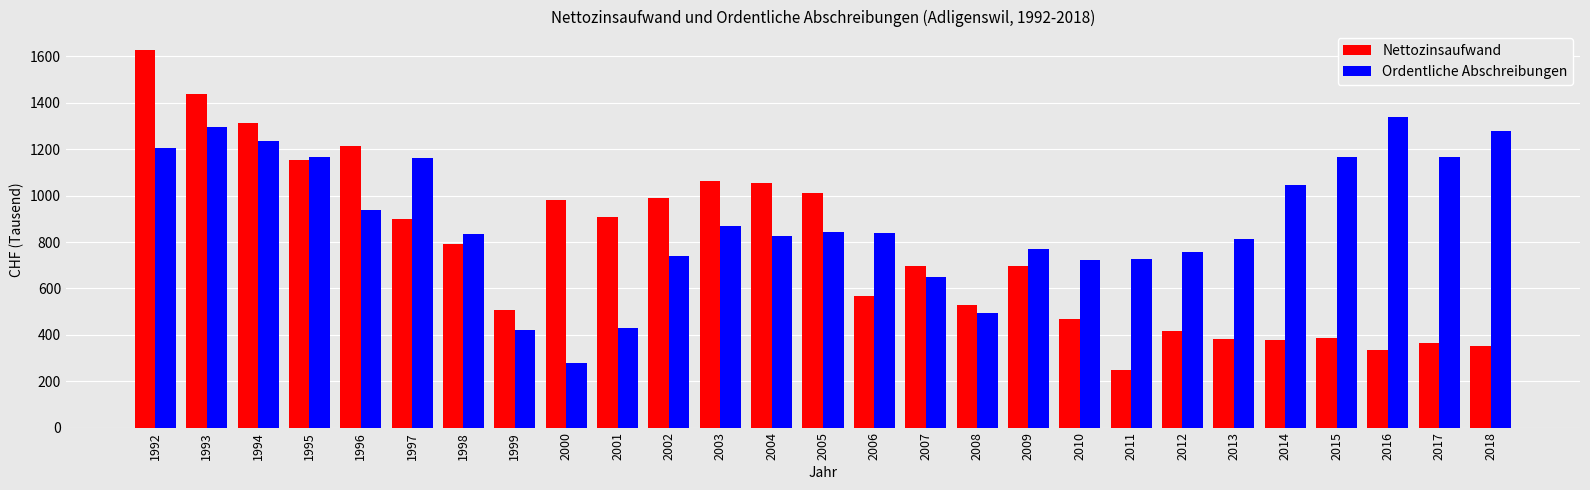

True or false: Nettozinsaufwand has a value of 1214.5 at 1996.

True